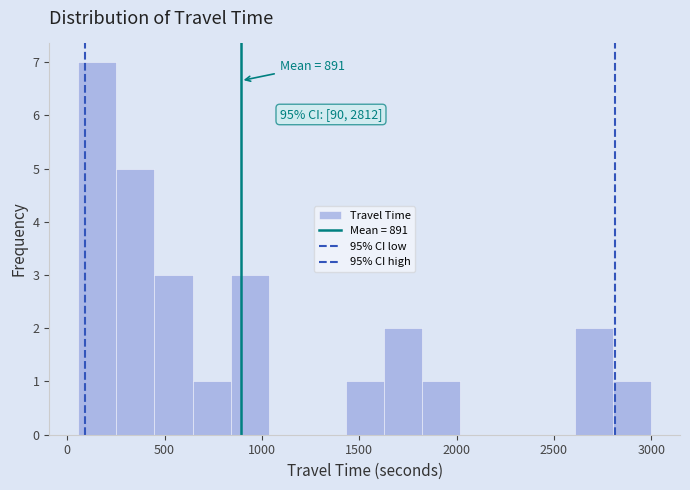

Read against the x-axis, roughly where is the centre of the tallest bar?

150